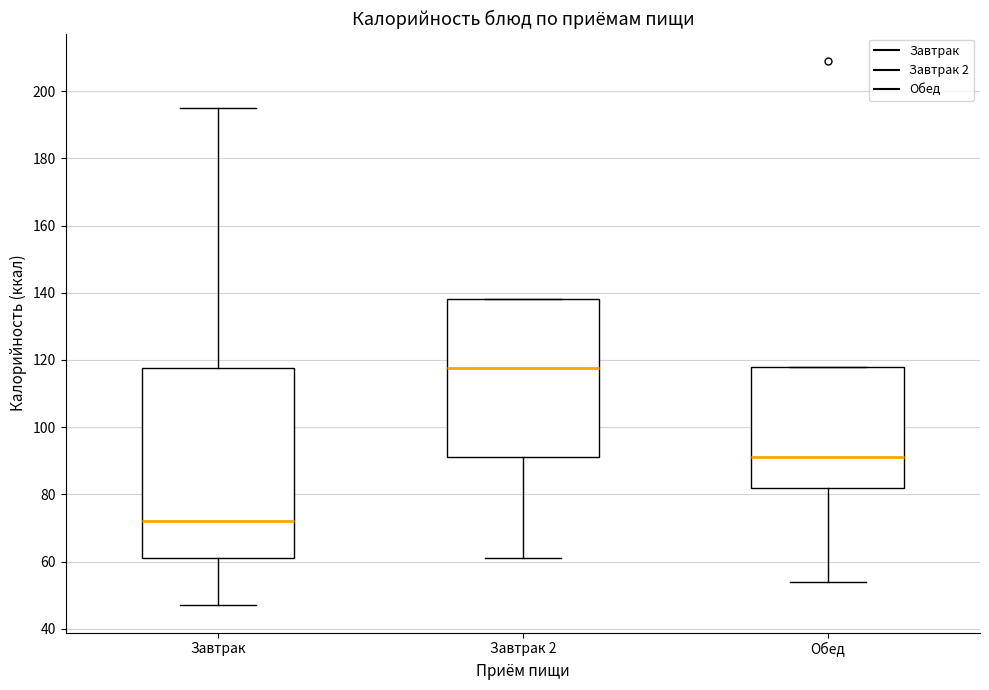

Which box is the tallest, from its lower edge to its upper edge?

Завтрак